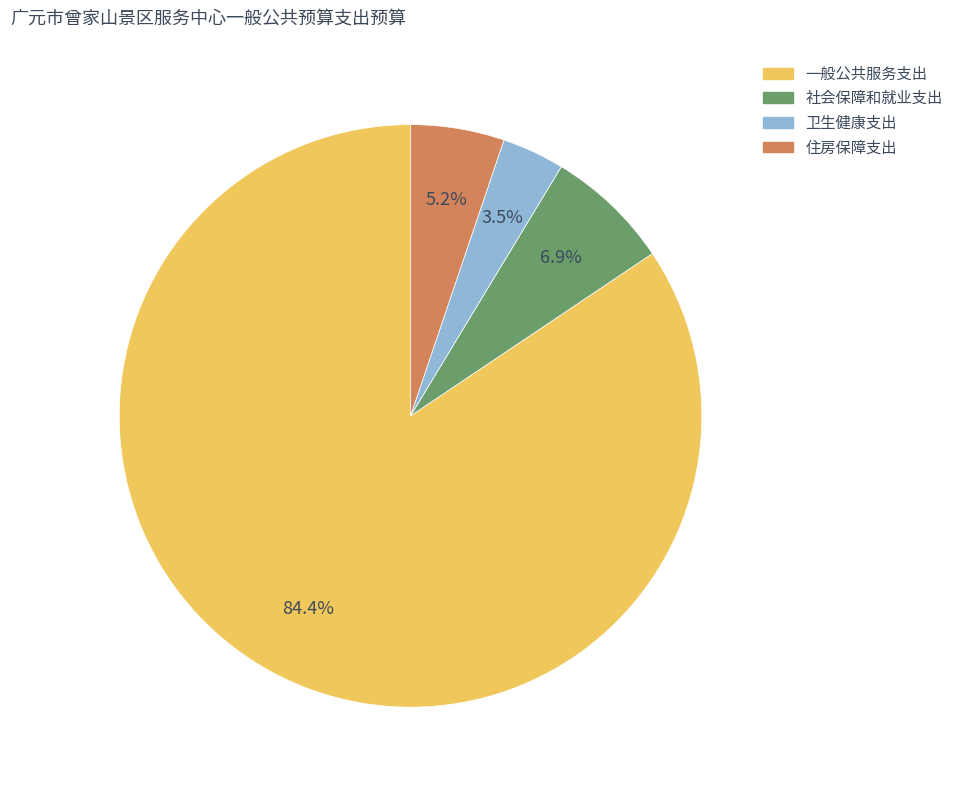

How many slices are in this pie chart?

4